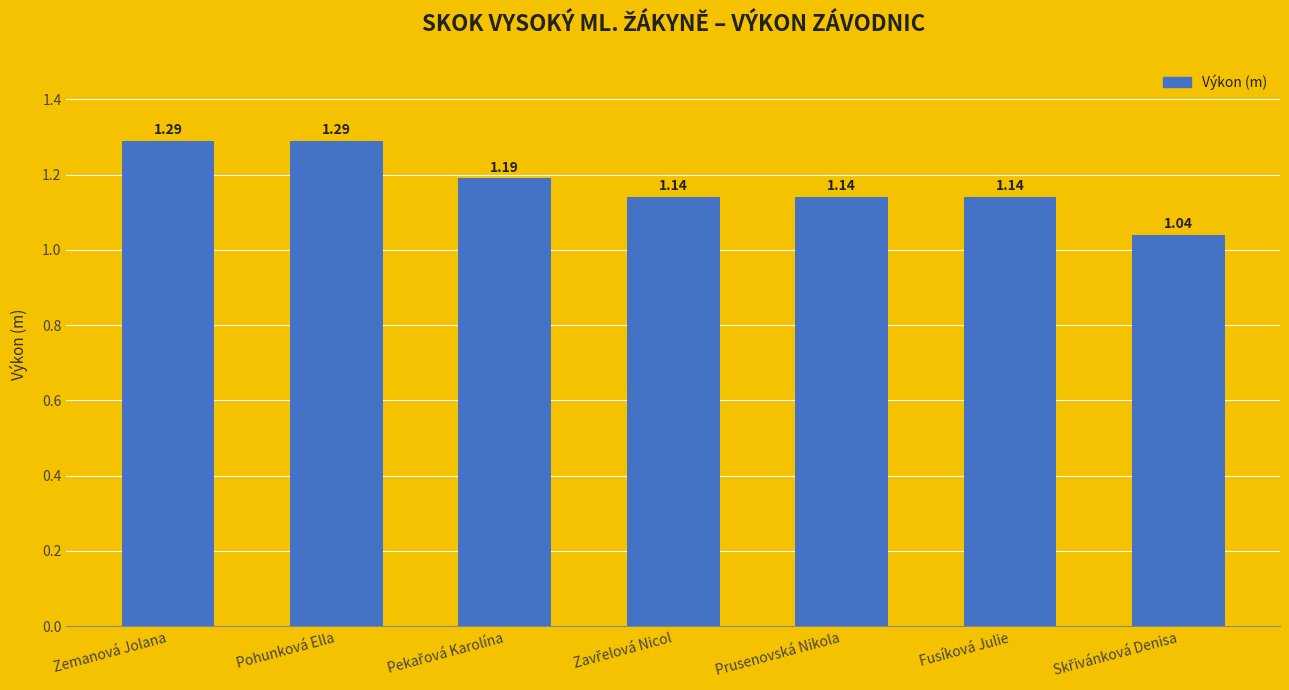

Which has a higher value, Prusenovská Nikola or Zemanová Jolana?

Zemanová Jolana